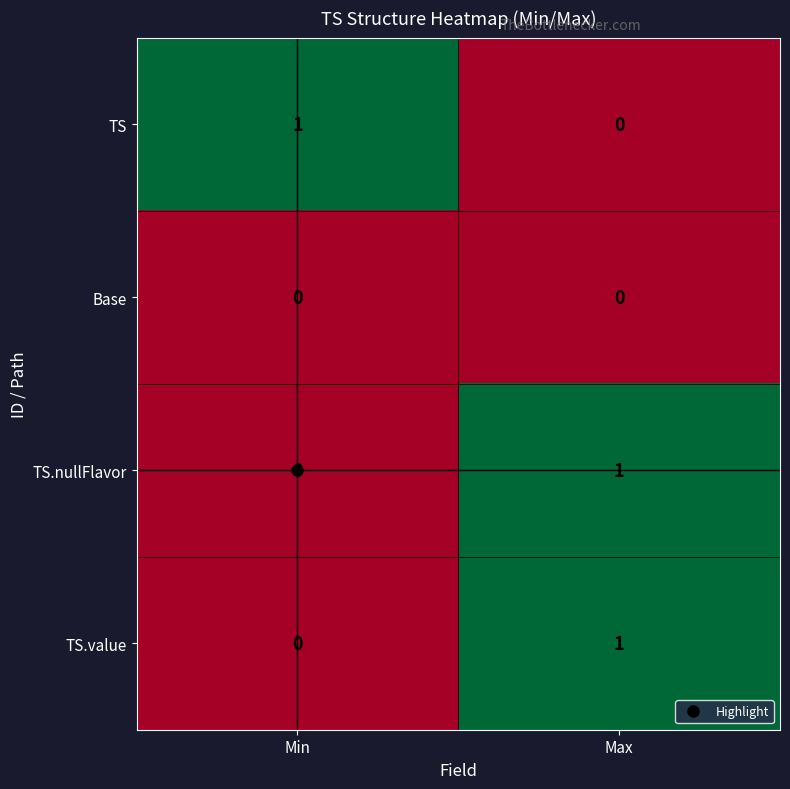

How many positive values does the TS.nullFlavor series have?

1